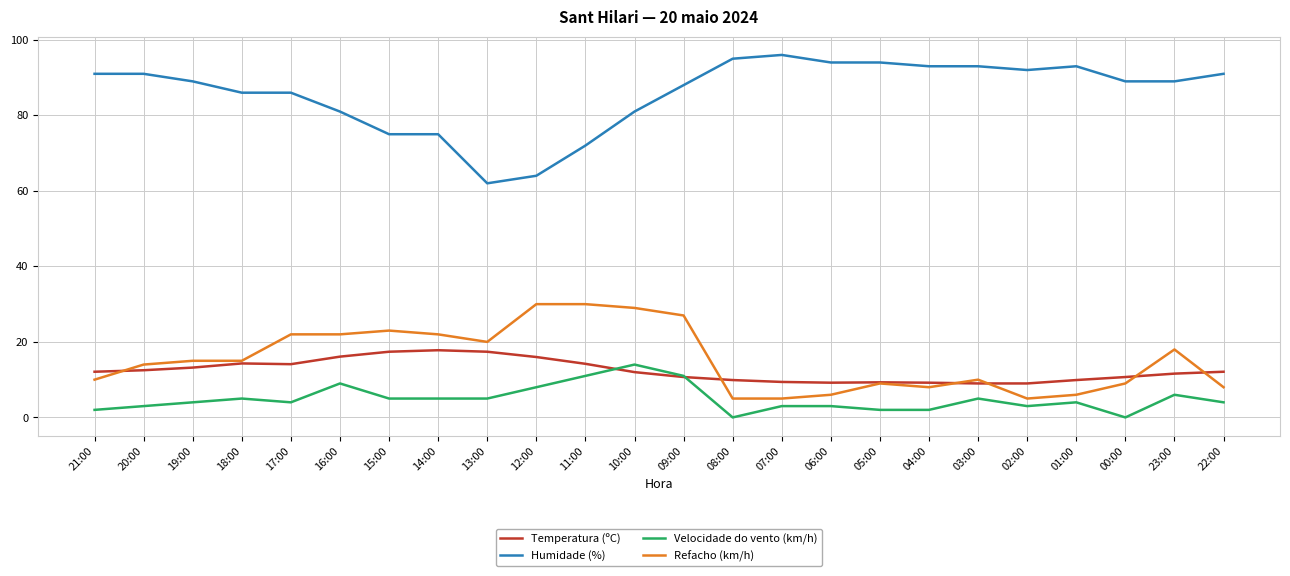

How many series are shown in this chart?

4